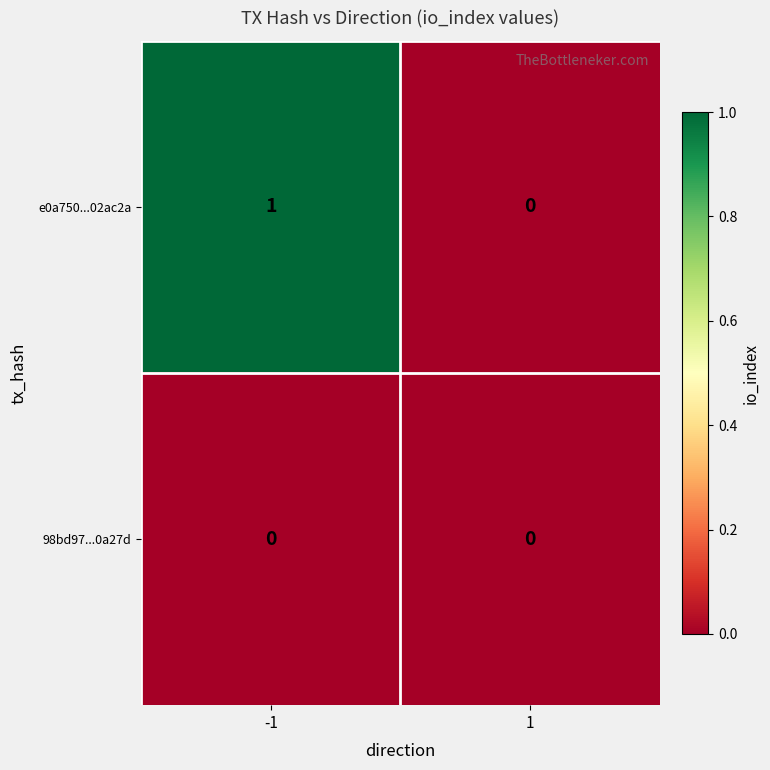

Rank the series by their average value, from lowest to highest.

98bd97...0a27d, e0a750...02ac2a